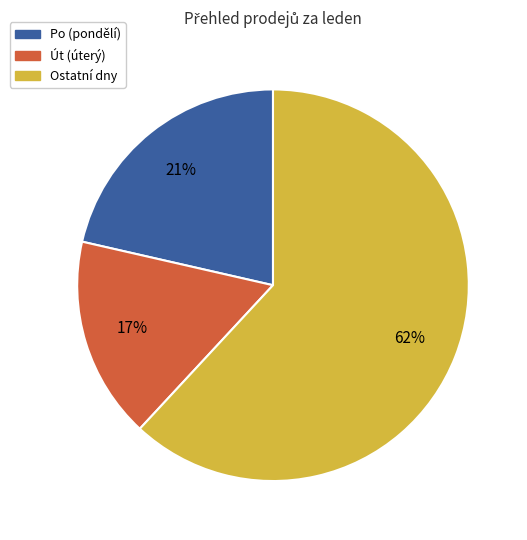

To the nearest percent, what is the average slice percentage?

33%